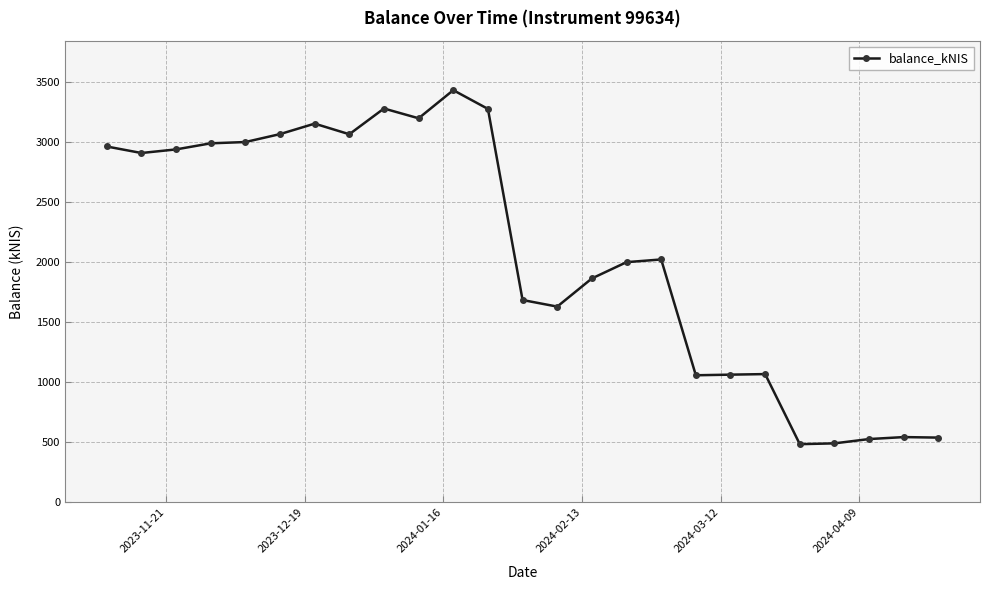

What is the difference between the maximum and minimum values?

2944.8